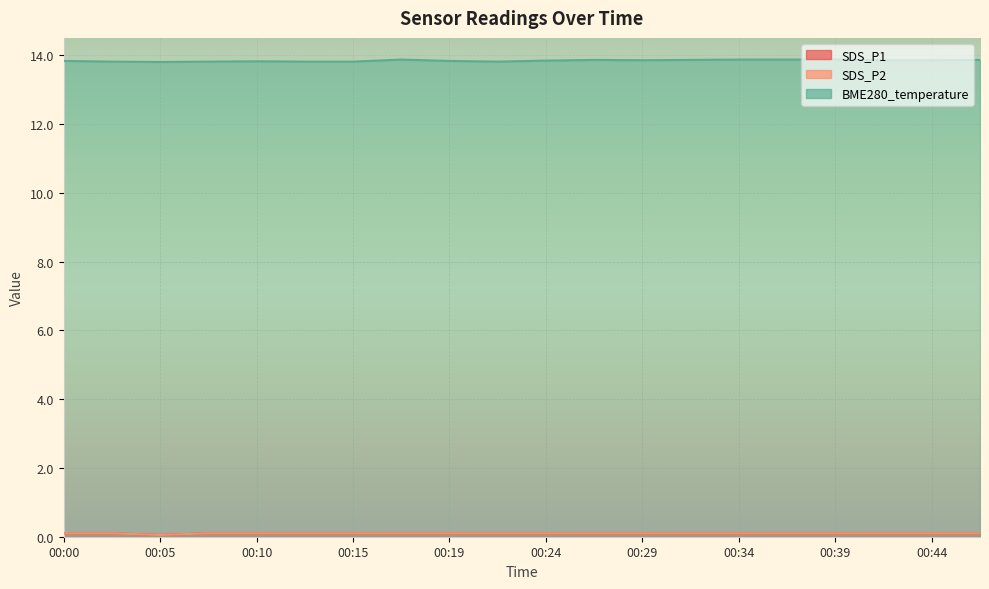

Rank the series at 00:27 from highest to lowest value.

BME280_temperature, SDS_P1, SDS_P2